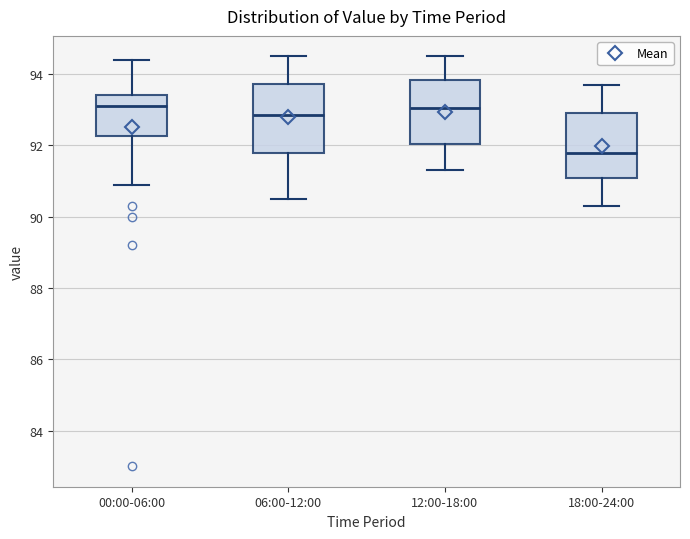

Reading left to right, read every box against the y-axis: the position of its median line, the range the box covers, and the ends of its whiskers. The values are not printed on the chart, so give them approximately, as read against the axis.

00:00-06:00: median 93.2, box 92.2 to 93.4, whiskers 91.0 to 94.4
06:00-12:00: median 92.8, box 91.8 to 93.8, whiskers 90.6 to 94.6
12:00-18:00: median 93.0, box 92.0 to 93.8, whiskers 91.4 to 94.6
18:00-24:00: median 91.8, box 91.2 to 93.0, whiskers 90.4 to 93.8